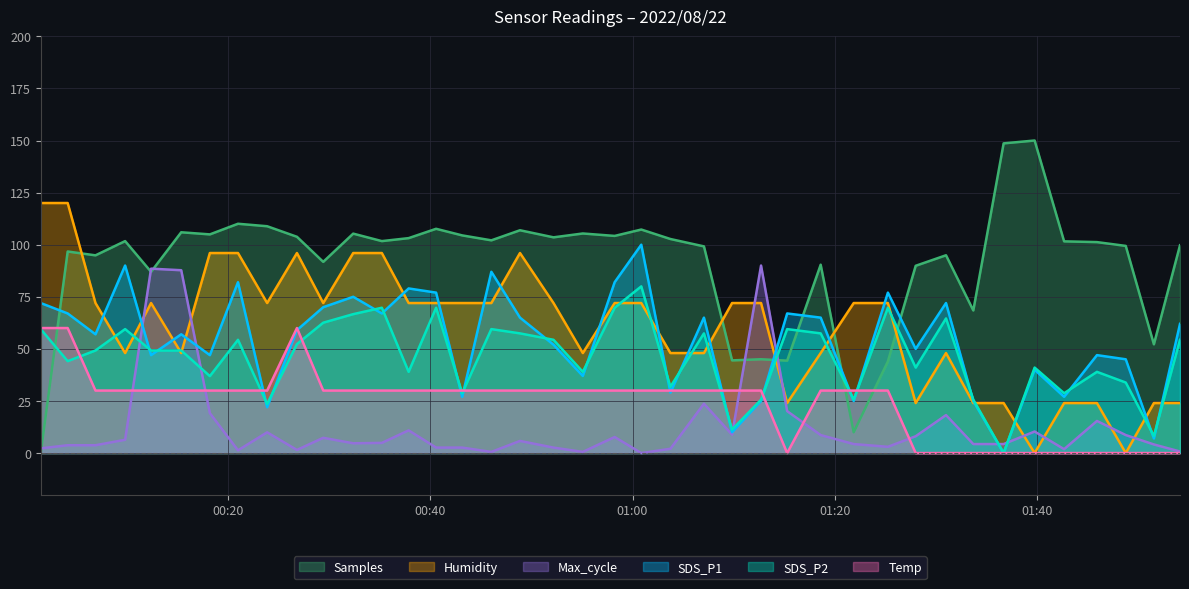

Which series has the largest total across all categories?

Samples